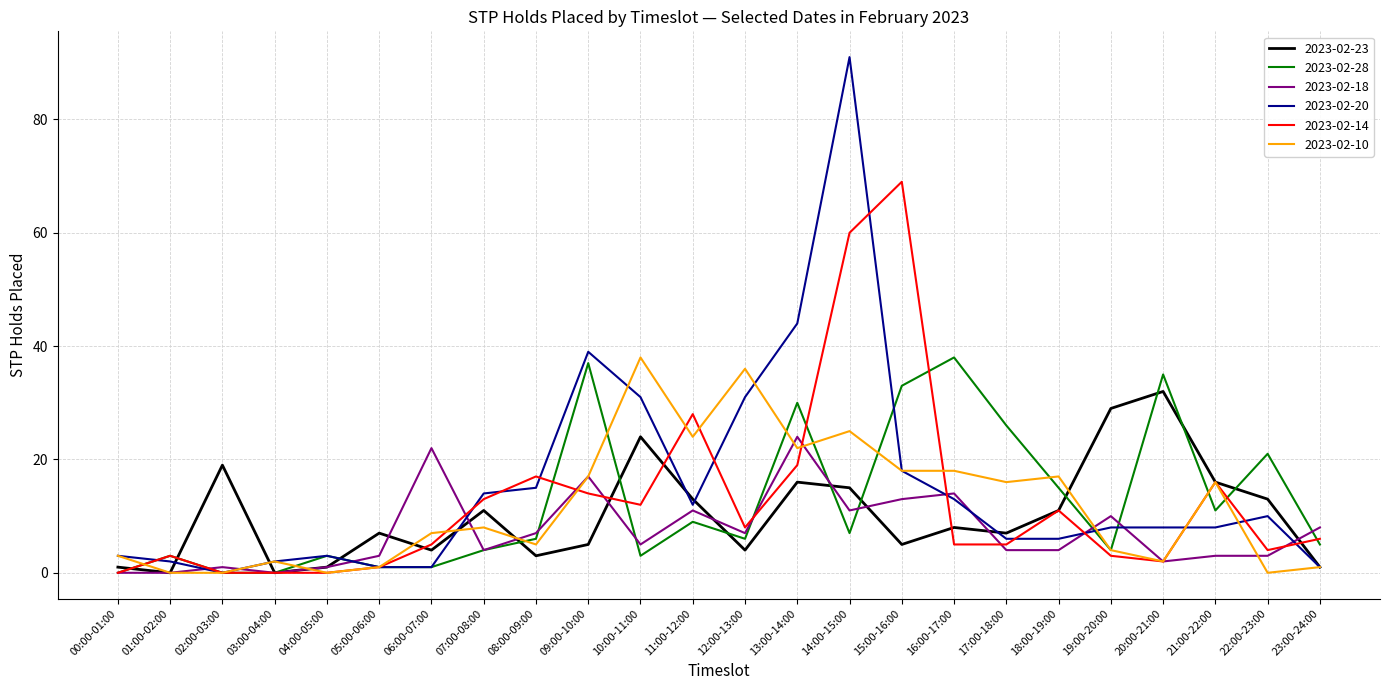

What position from the right is 07:00-08:00?

17